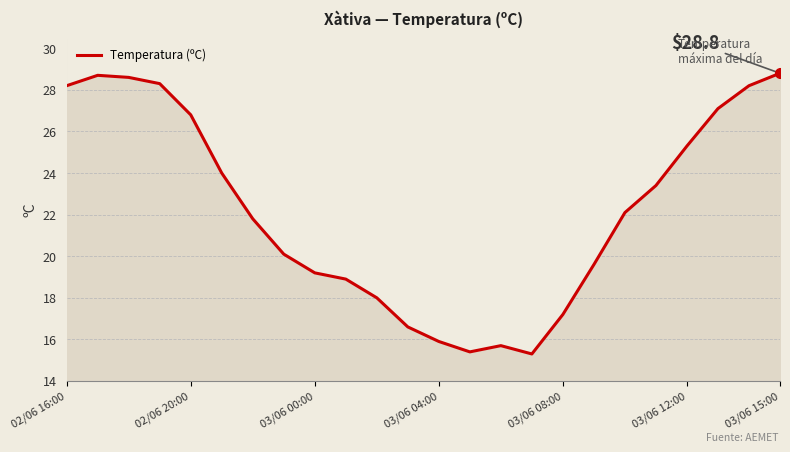

How many data points are less than 22?

12